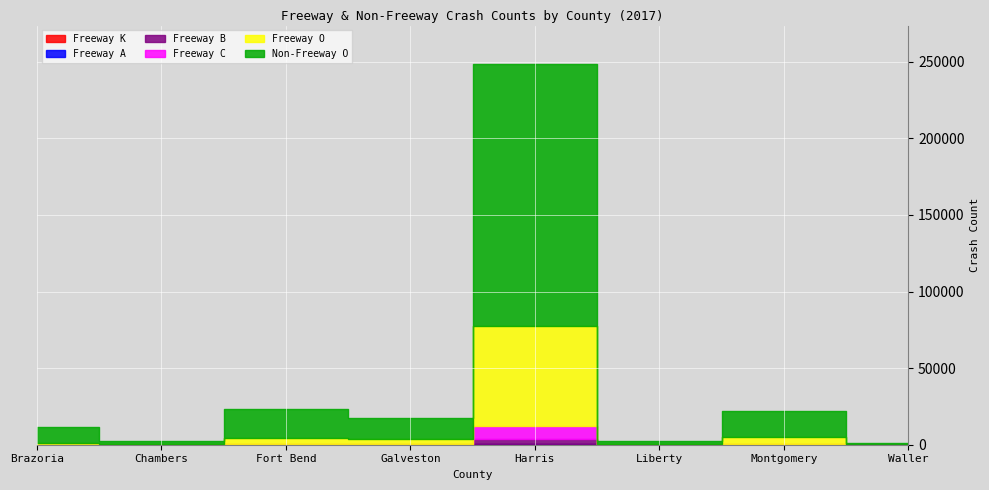

What is the difference between the maximum and minimum values in the Freeway A series?

581